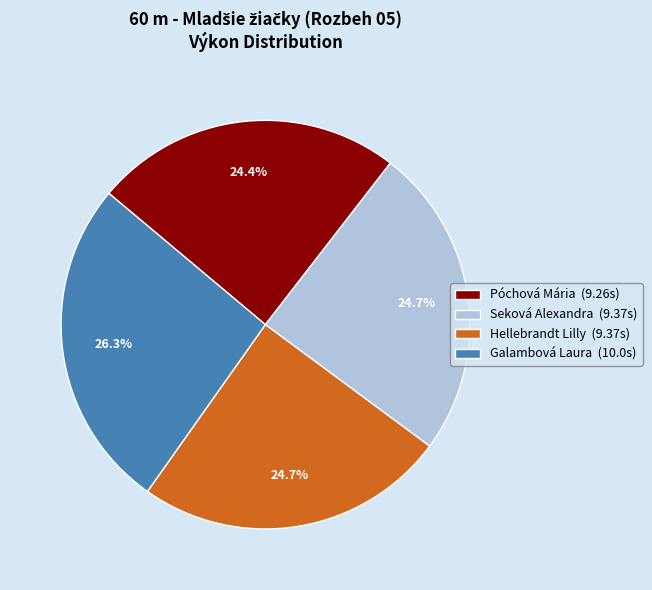

Does Hellebrandt Lilly account for over 50% of the chart?

No